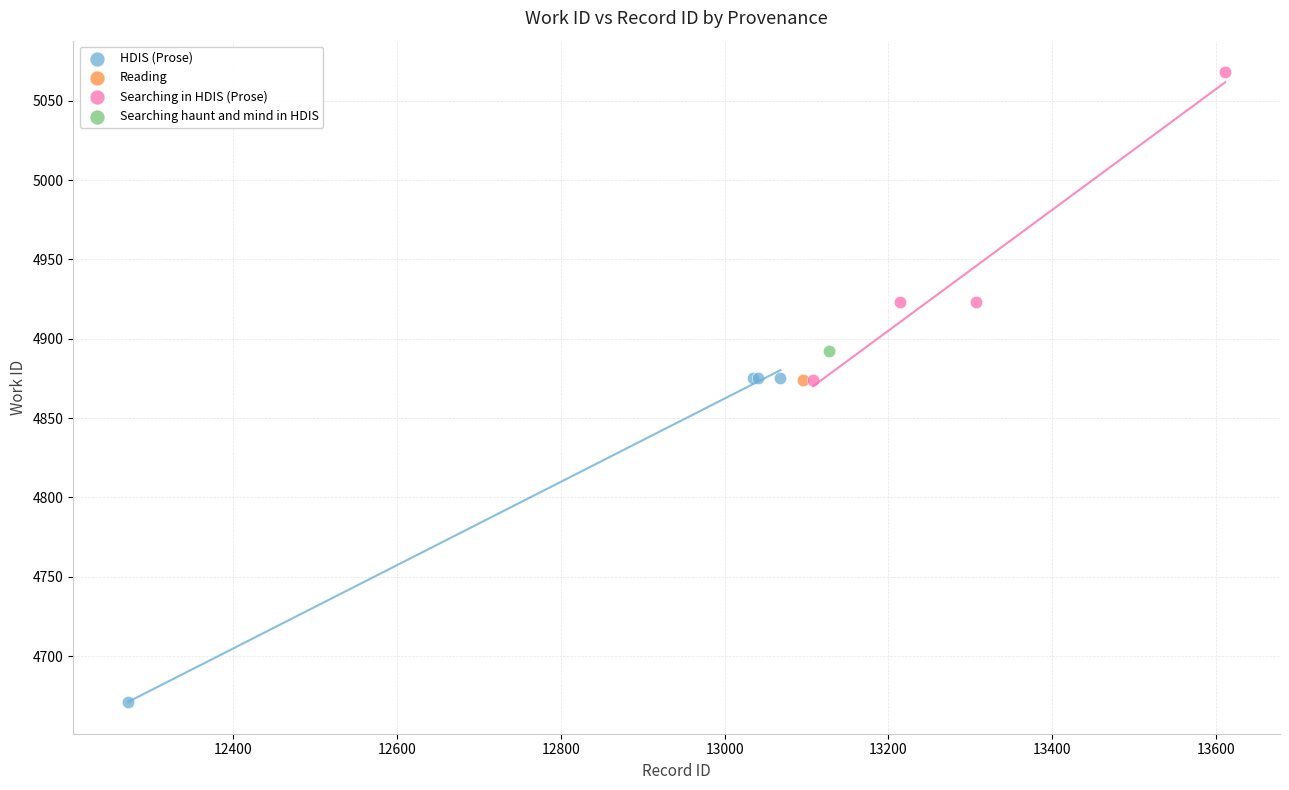

What are all the series names shown in the legend?

HDIS (Prose), Reading, Searching in HDIS (Prose), Searching haunt and mind in HDIS